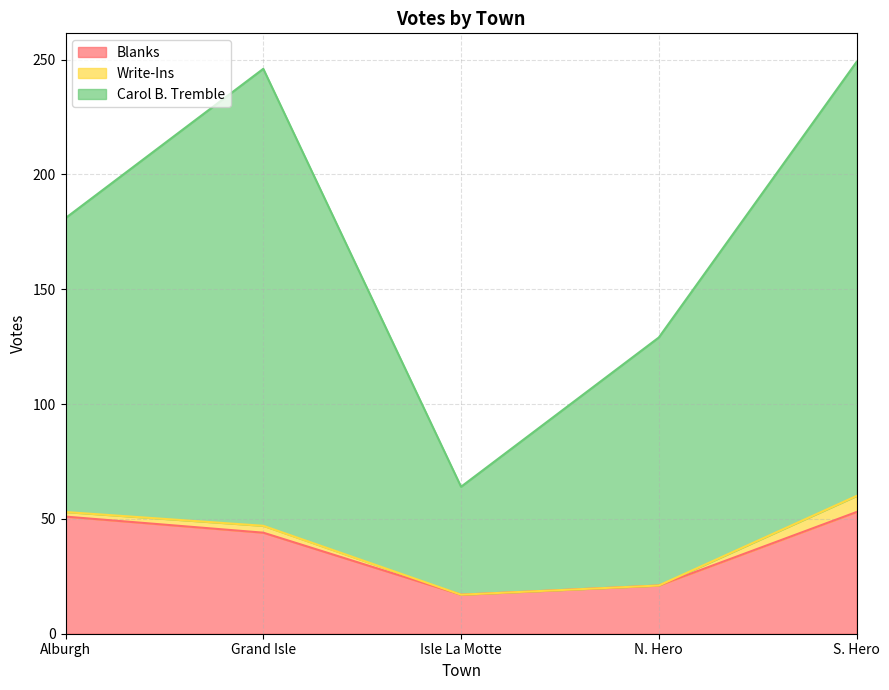

What position from the right is Isle La Motte?

3